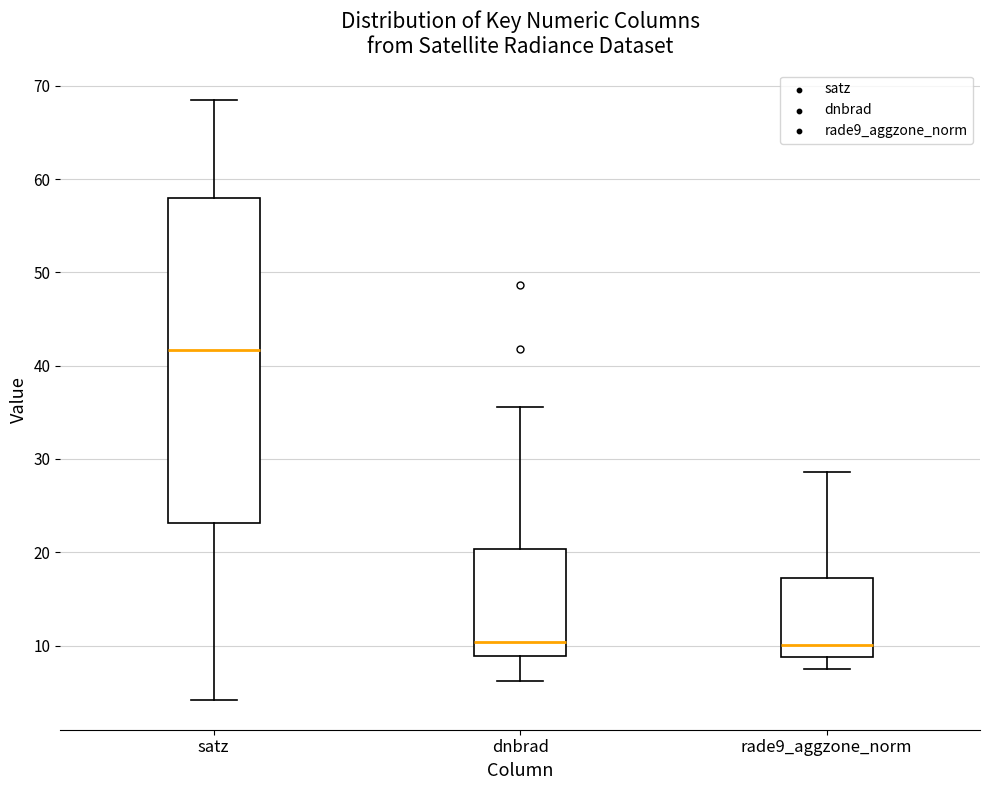

Reading left to right, transcribe this box plot: for each box, give where its median line is, the range the box spans, and where its two whiskers end, as read against the y-axis. The values are not printed on the chart, so give them approximately, as read against the axis.

satz: median 42, box 23 to 58, whiskers 4 to 69
dnbrad: median 10, box 9 to 20, whiskers 6 to 36
rade9_aggzone_norm: median 10, box 9 to 17, whiskers 7 to 29